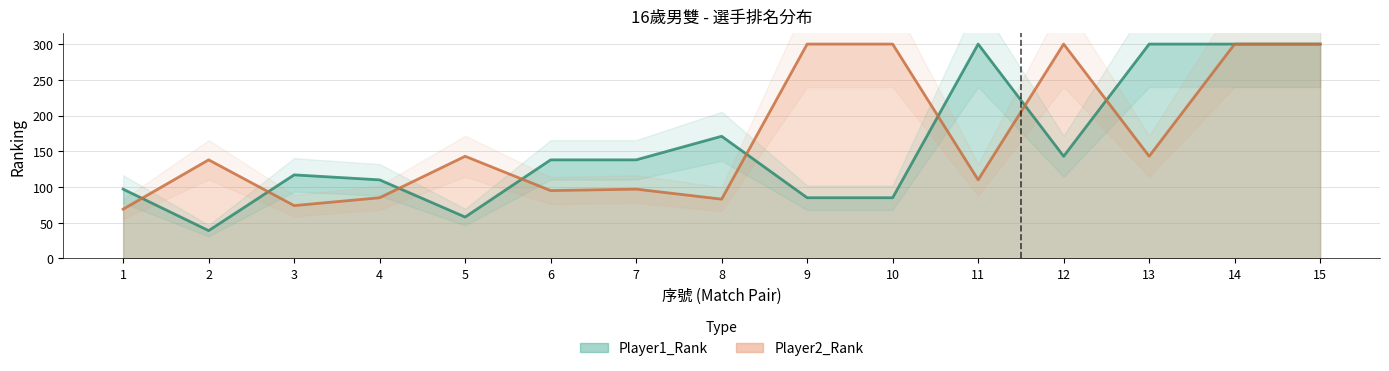

How many points are higher than both their immediate neighbors (excluding endpoints)?

4